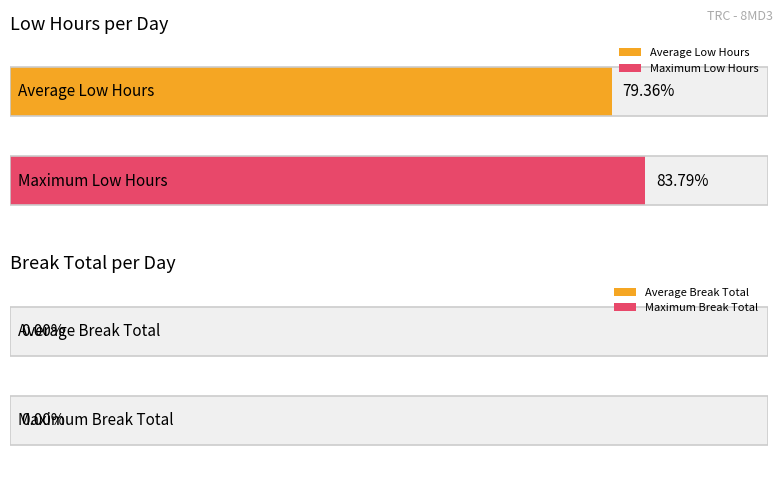

Are the bars horizontal?

Yes